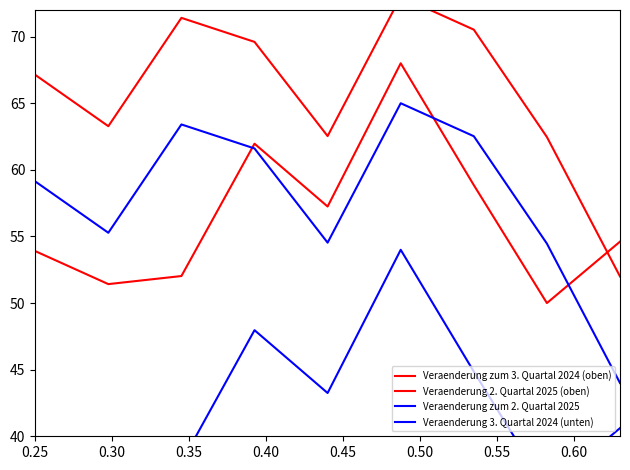

Reading left to right, extract all data points from this chart.

Veraenderung zum 3. Quartal 2024 (oben): 53.9	51.4	52.0	62.0	57.2	68.0	58.9	50.0	54.6
Veraenderung 2. Quartal 2025 (oben): 67.1	63.3	71.4	69.6	62.5	73.0	70.5	62.5	52.0
Veraenderung zum 2. Quartal 2025: 59.1	55.3	63.4	61.6	54.5	65.0	62.5	54.5	44.0
Veraenderung 3. Quartal 2024 (unten): 39.9	37.4	38.0	48.0	43.2	54.0	44.9	36.0	40.6